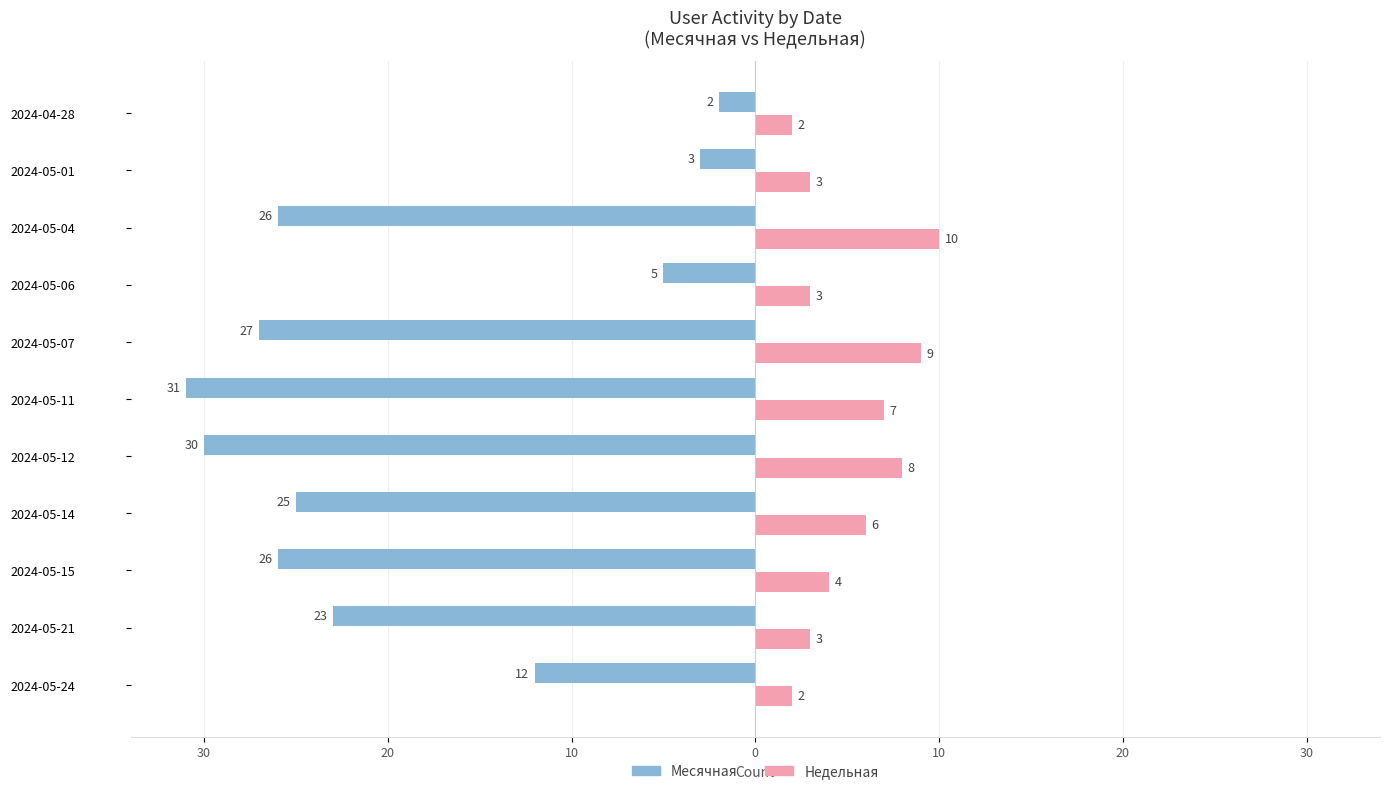

Reading left to right, list all the values displayed in this chart.

Месячная: -12	-23	-26	-25	-30	-31	-27	-5	-26	-3	-2
Недельная: 2	3	4	6	8	7	9	3	10	3	2